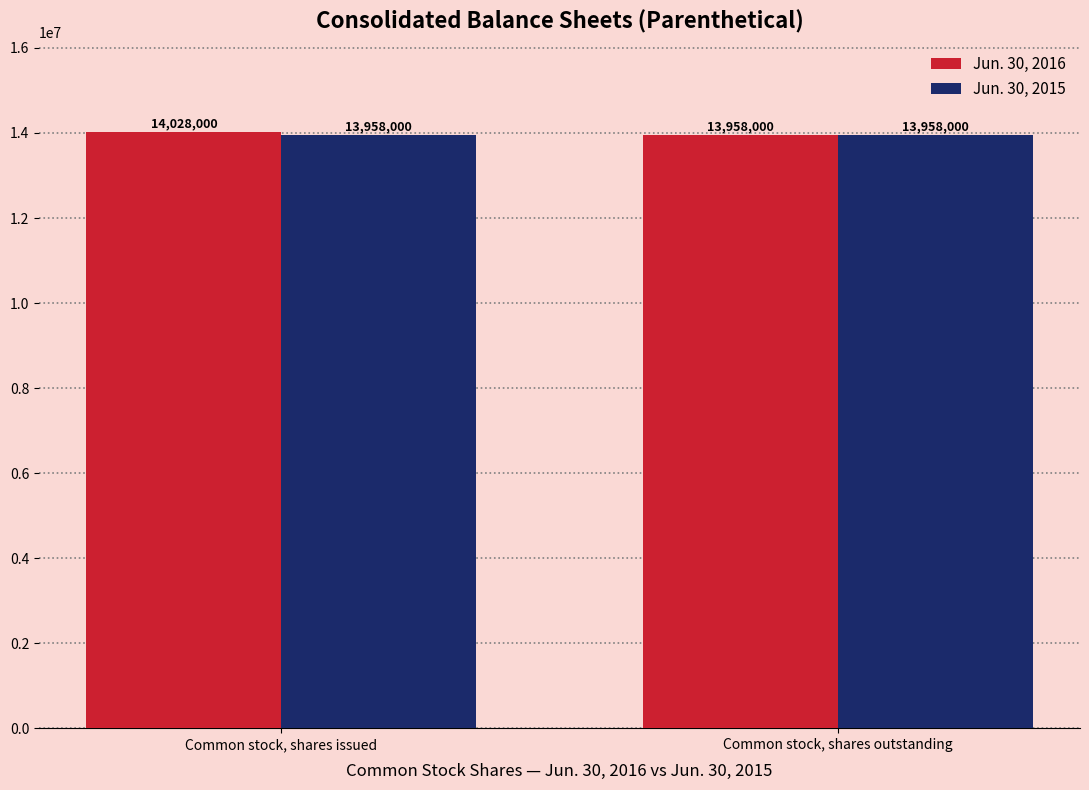

How many Jun. 30, 2016 values are between 13958000 and 14028000?

2